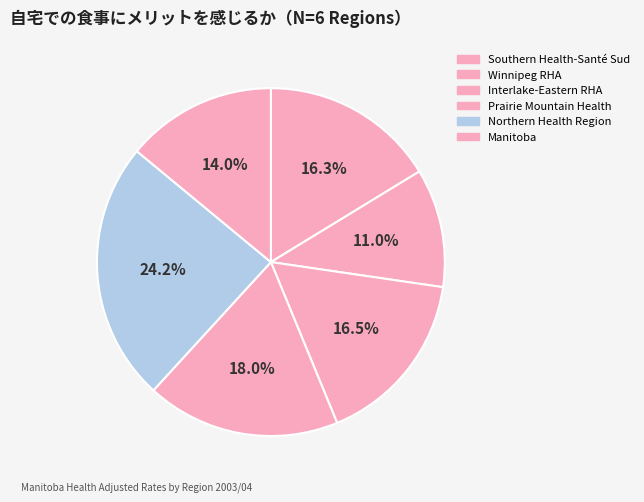

Between Northern Health Region and Southern Health-Santé Sud, which is larger?

Northern Health Region